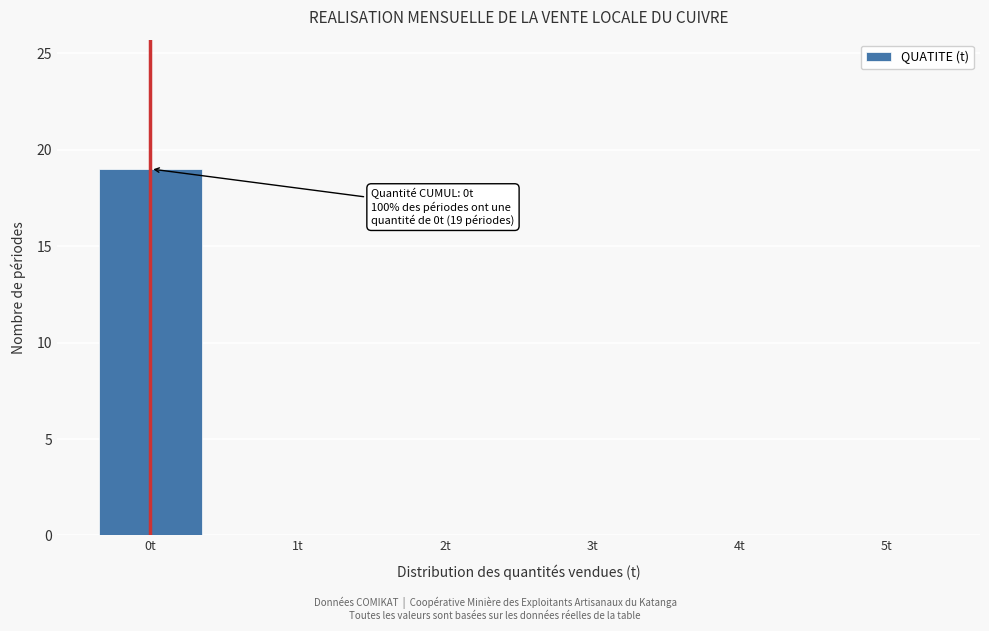

Reading left to right, what are all the values shown in this chart?

0t=19	1t=0	2t=0	3t=0	4t=0	5t=0